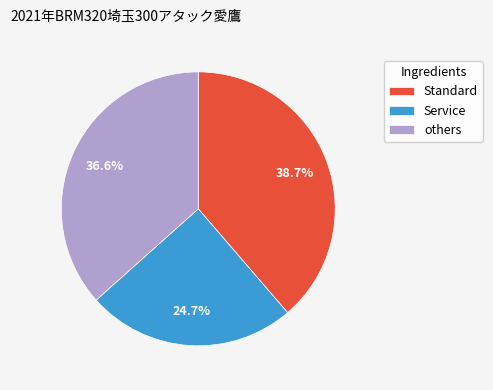

Does any single category account for the majority?

No